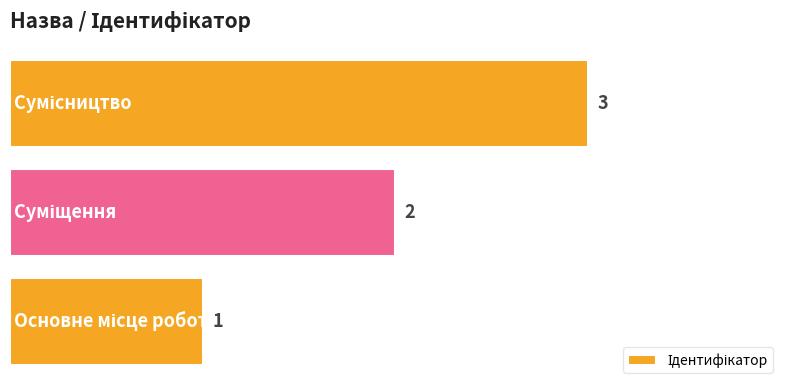

Count the values in the range 1 to 3.

3